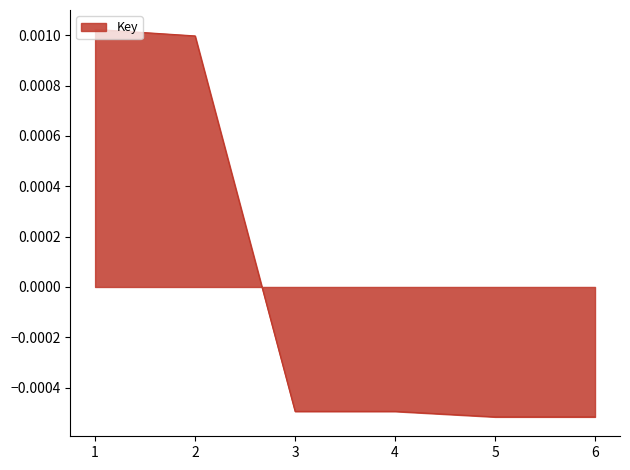

At which label is the value closest to 0?

4